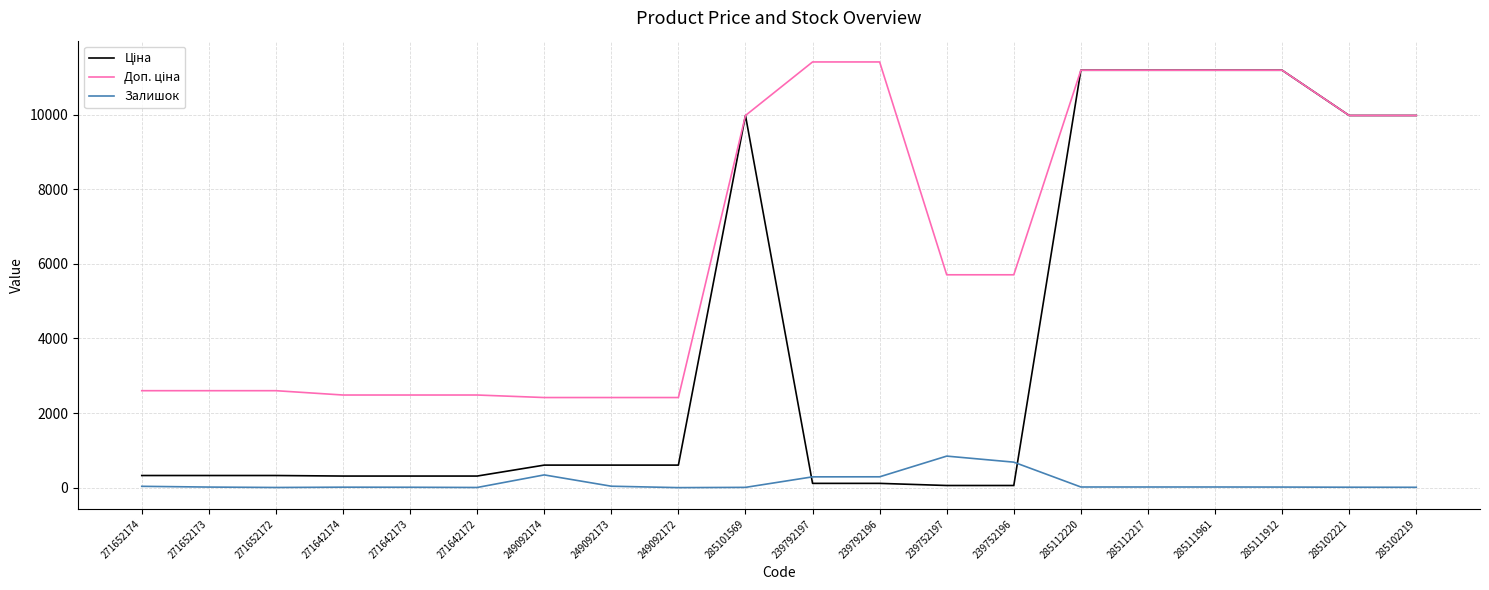

At how many categories does at least one series exceed 1591?

20